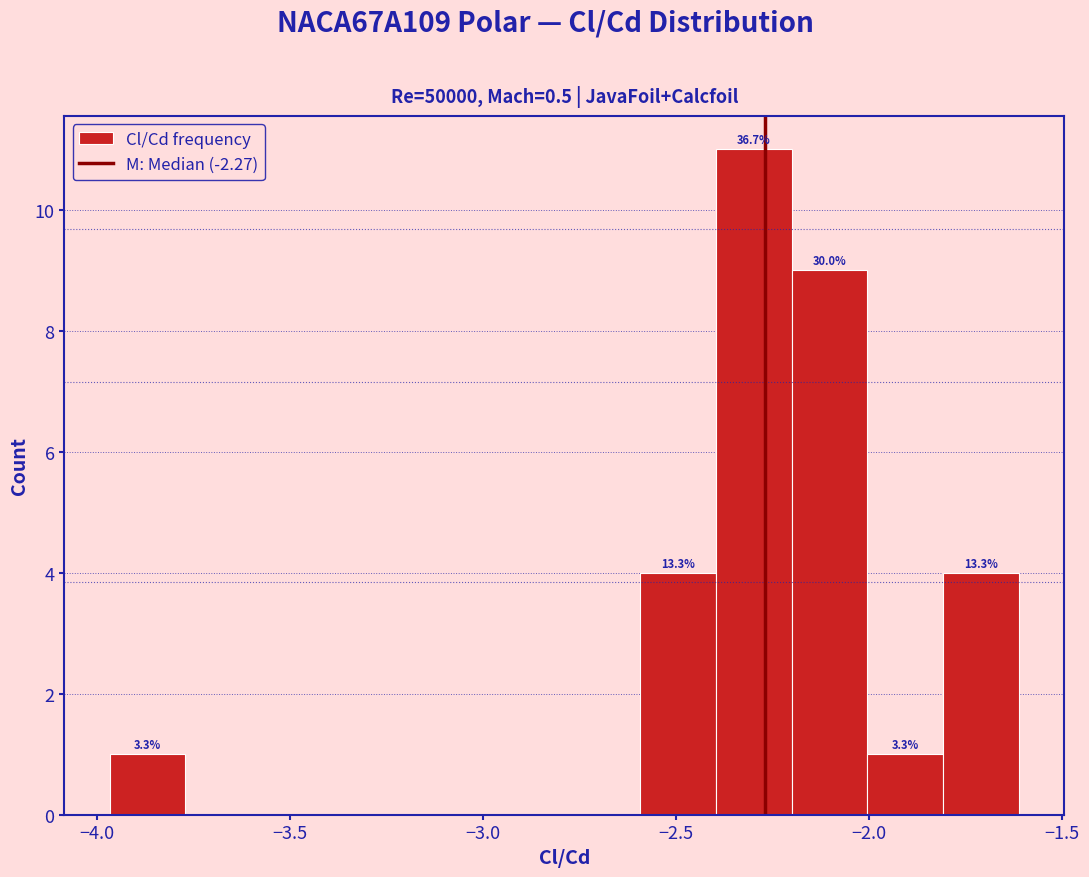

Around what value on the x-axis is the tallest bar? Give the approximate position of its centre, as read against the axis.

-2.30